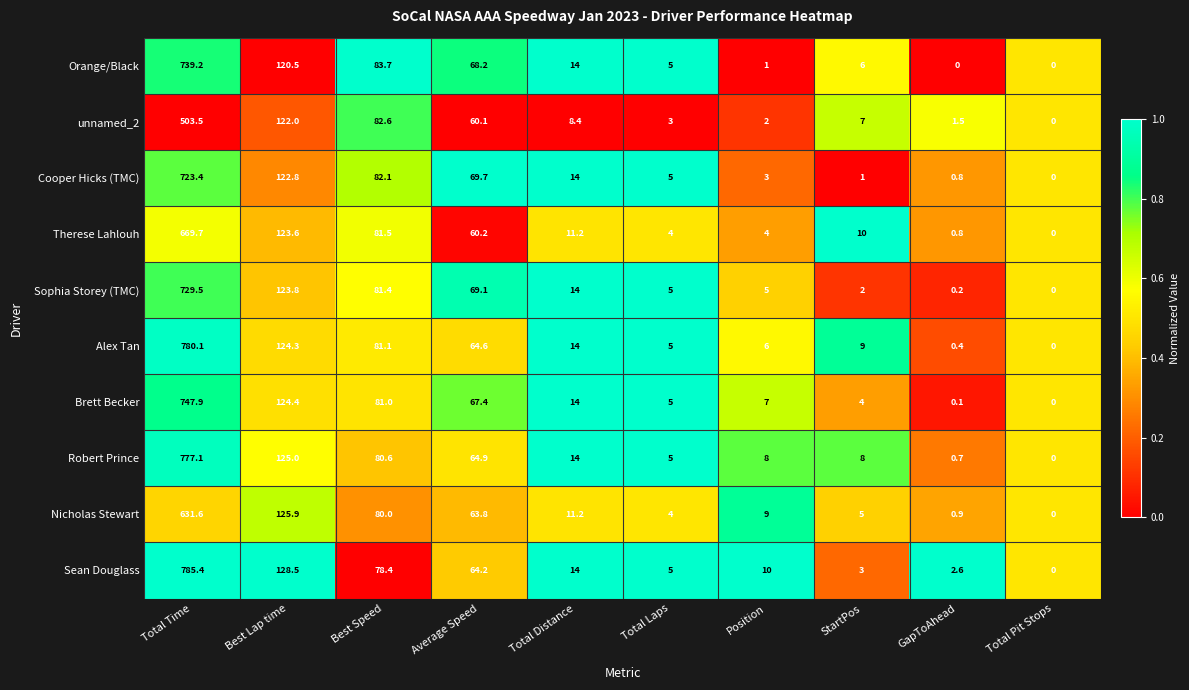

At Position, list the series in order from smallest to largest.

Orange/Black, unnamed_2, Cooper Hicks (TMC), Therese Lahlouh, Sophia Storey (TMC), Alex Tan, Brett Becker, Robert Prince, Nicholas Stewart, Sean Douglass